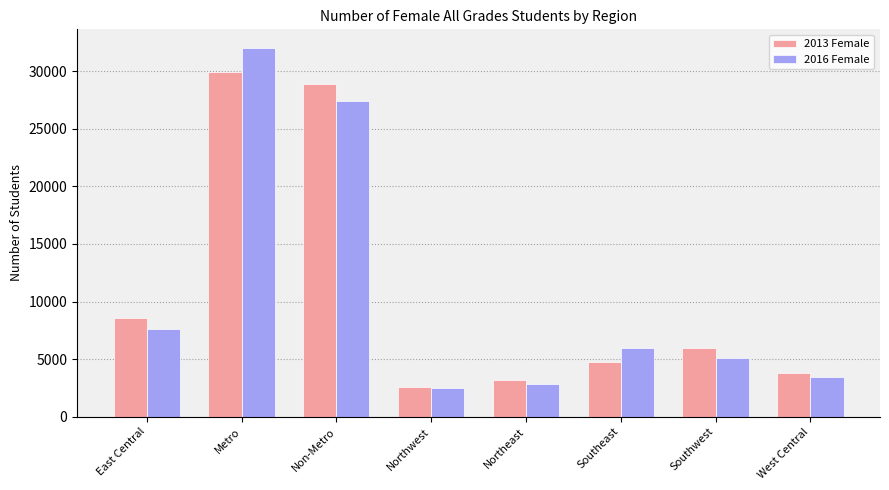

What is the sum of all 2016 Female values?

86914